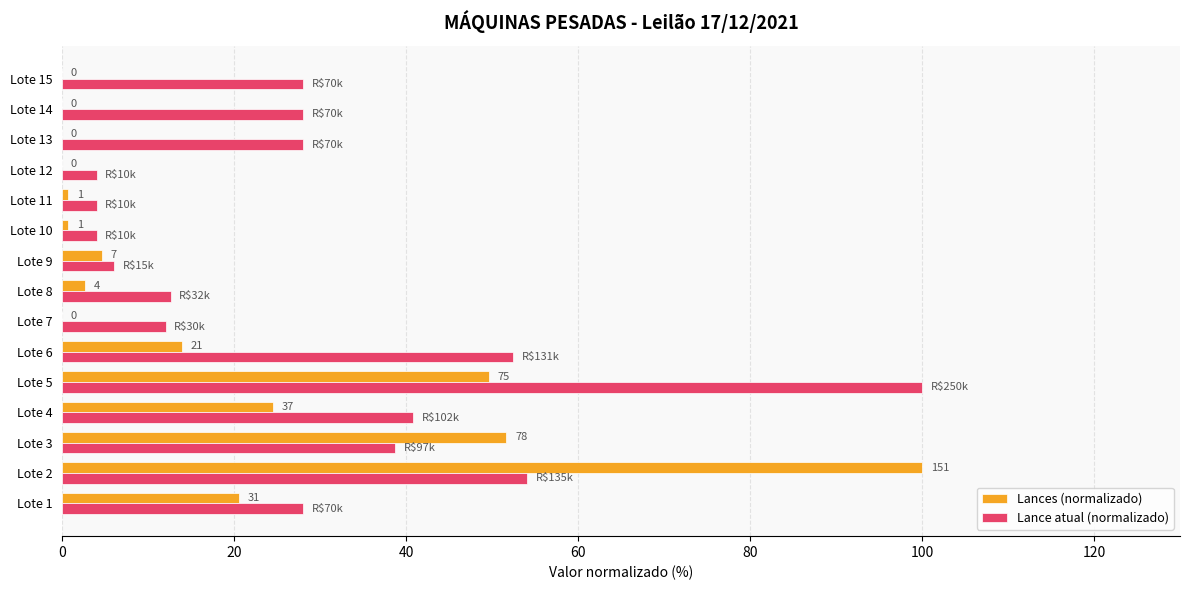

What are all the series names shown in the legend?

Lances (normalizado), Lance atual (normalizado)